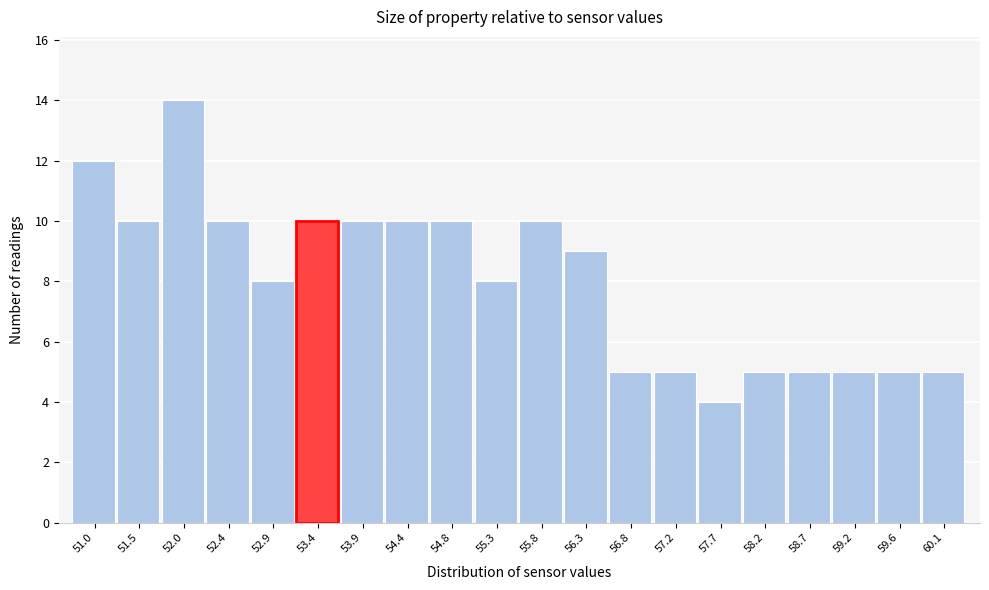

Reading right to left, transcribe all the data shown in this chart.

5	5	5	5	5	4	5	5	9	10	8	10	10	10	10	8	10	14	10	12